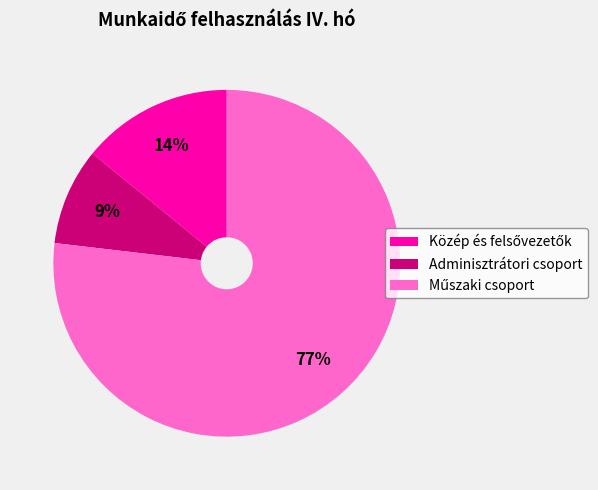

To the nearest percent, what is the average slice percentage?

33%